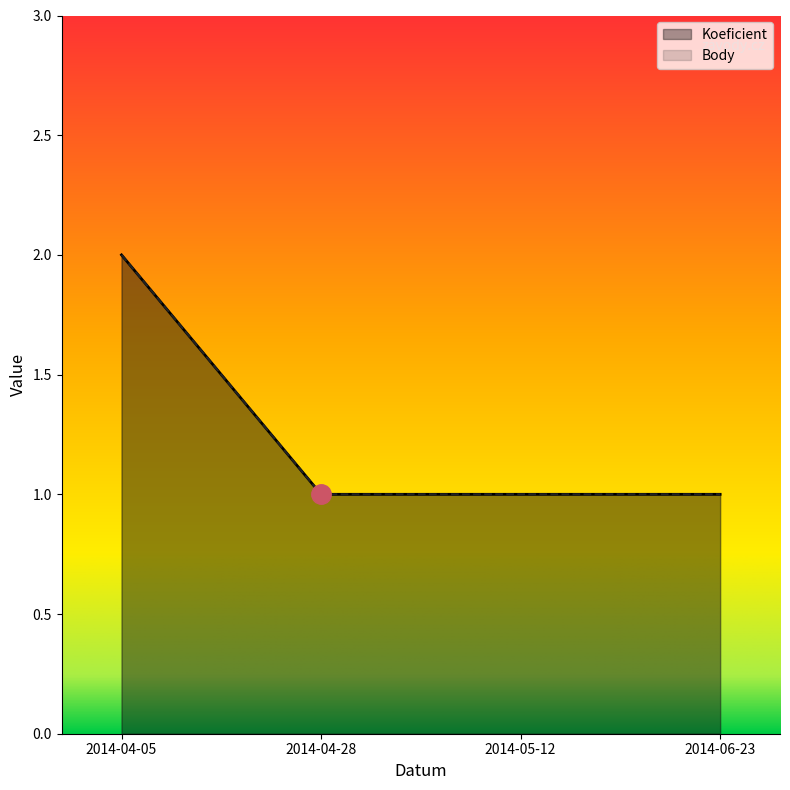

Where is Koeficient nearest to the value 1?

2014-04-28